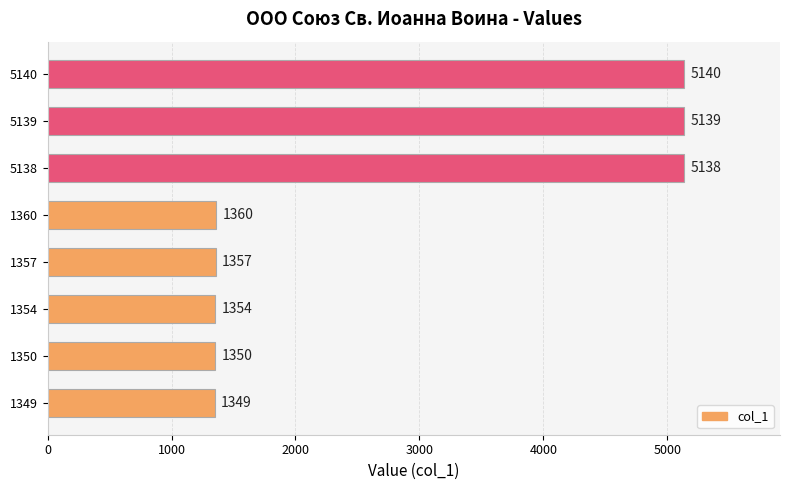

What is the difference between the maximum and second lowest values?

3790